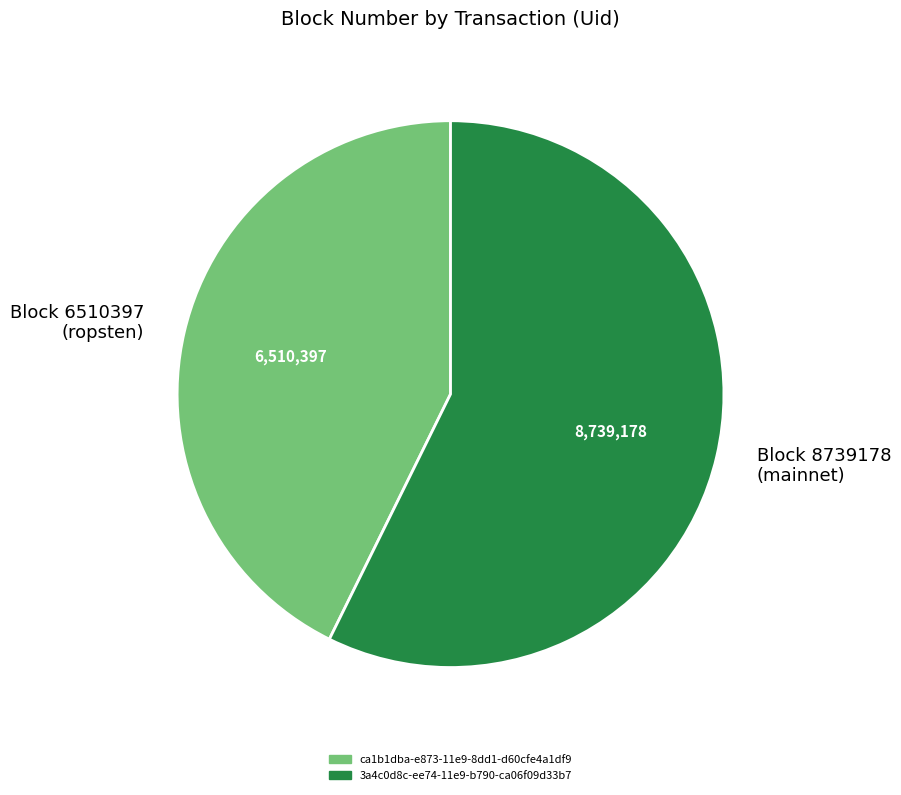

Combined, do Block 6510397 (ropsten) and Block 8739178 (mainnet) account for over 50%?

Yes